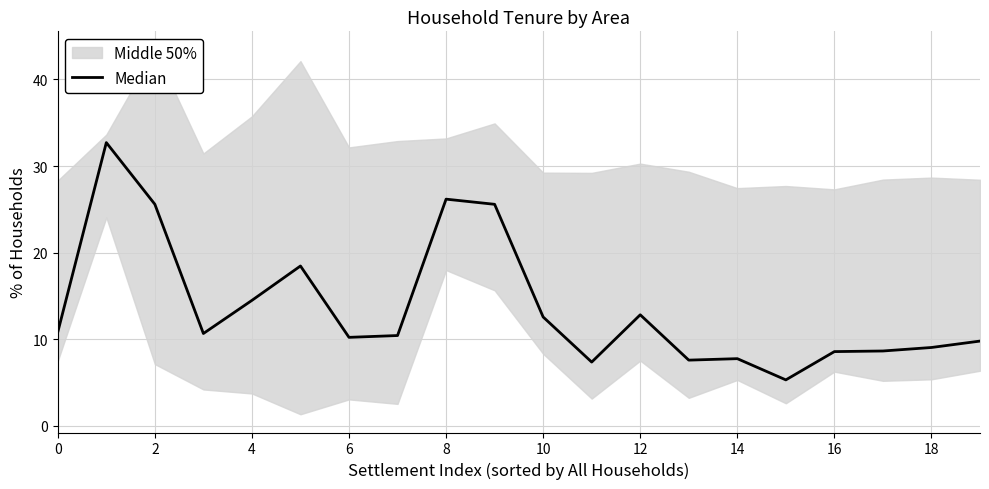

How many lines are shown in the chart?

1